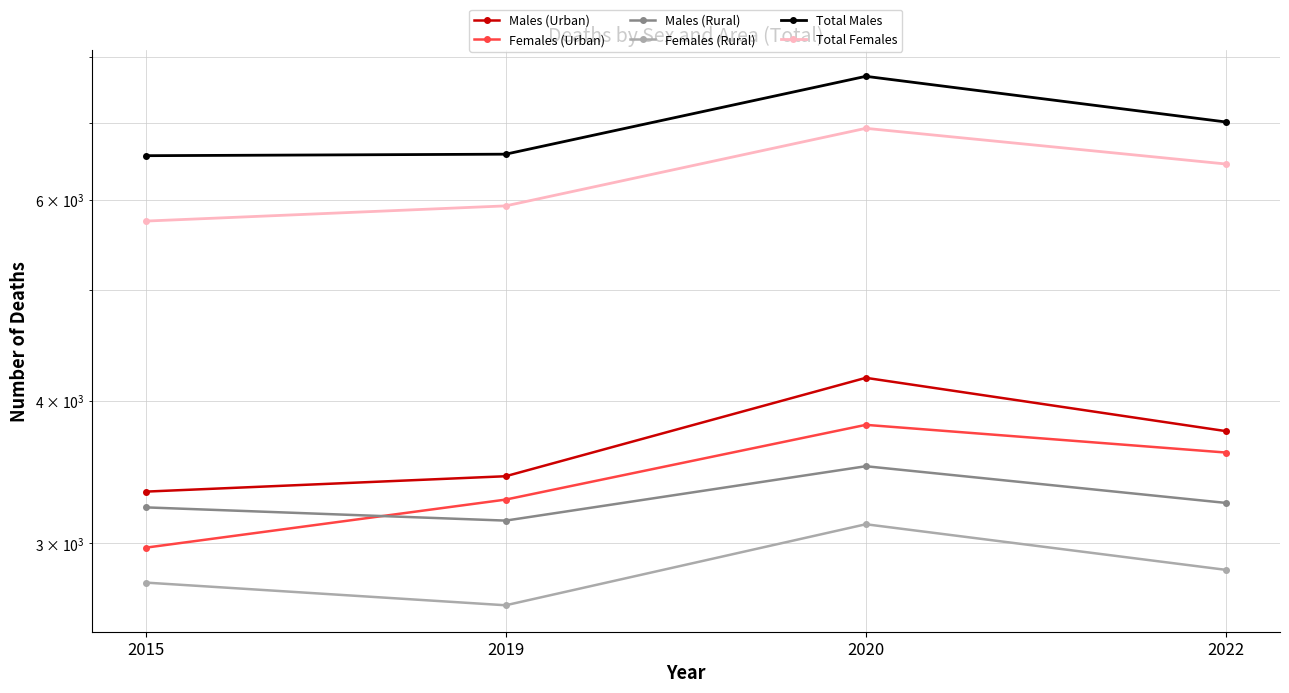

What is the highest value of the Total Females series?

6928